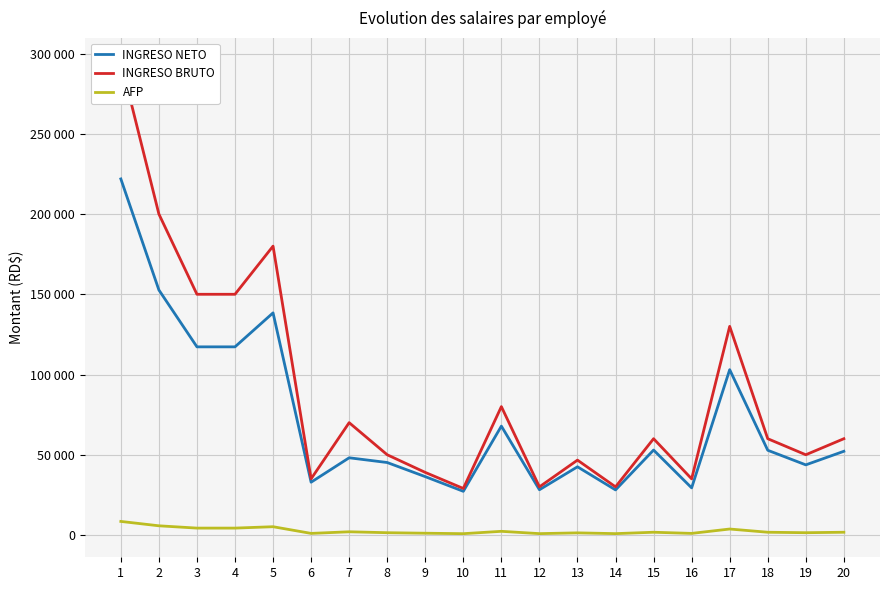

In INGRESO BRUTO, how many points are lower than both neighbors (excluding endpoints)?

6